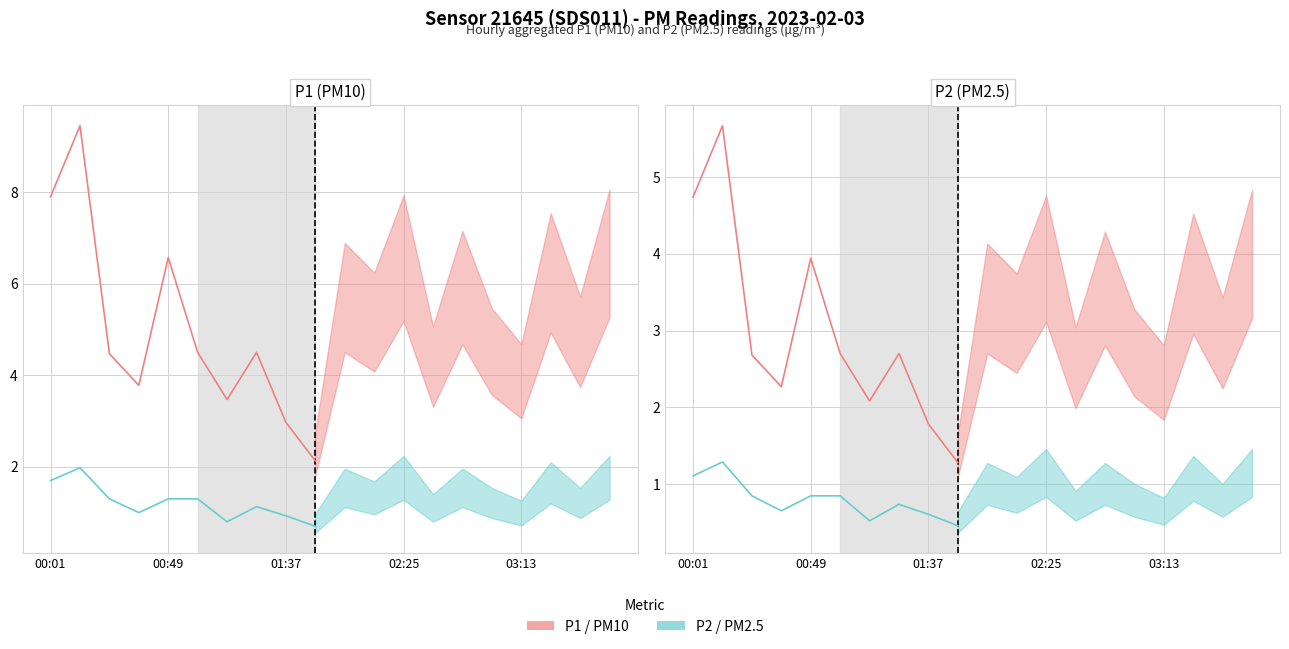

What is the difference between the maximum and second lowest values in the P2 (PM2.5) series?

0.8